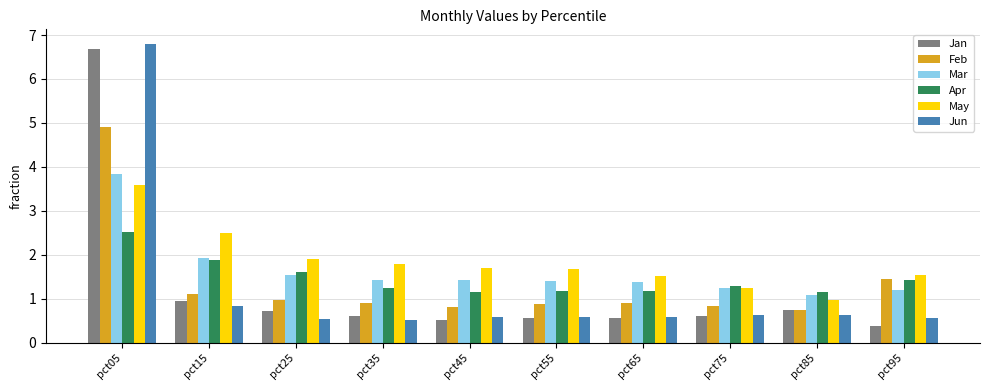

Count the number of categories in the chart.

10